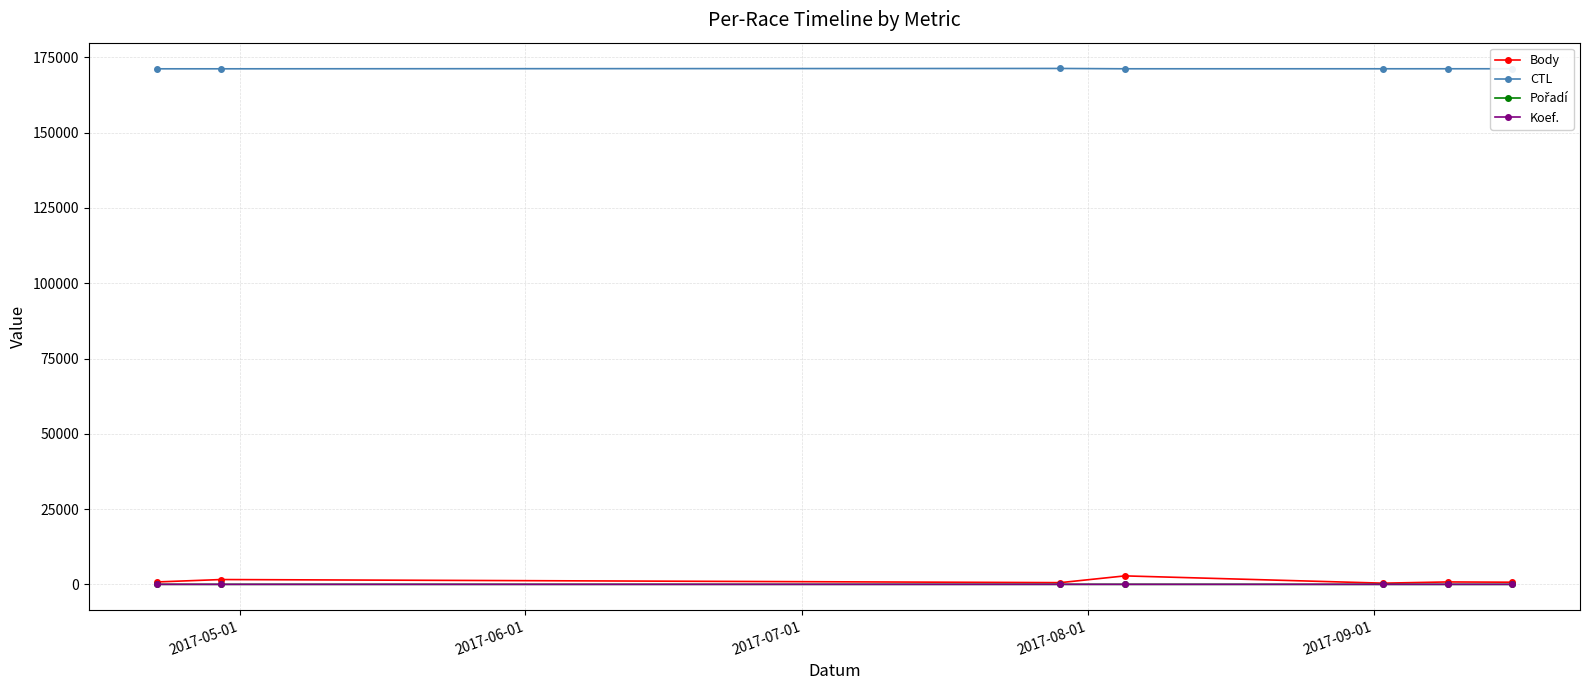

At how many categories does at least one series exceed 17163?

7